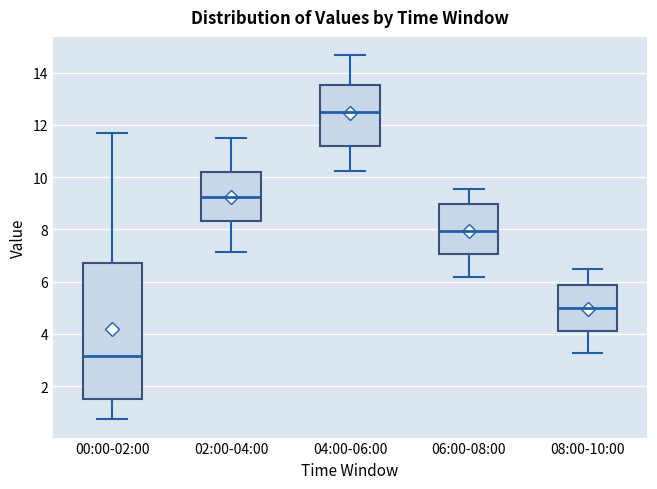

Where does the lower whisker of the box for 06:00-08:00 end on the y-axis? The values are not printed on the chart, so give them approximately, as read against the axis.

6.2